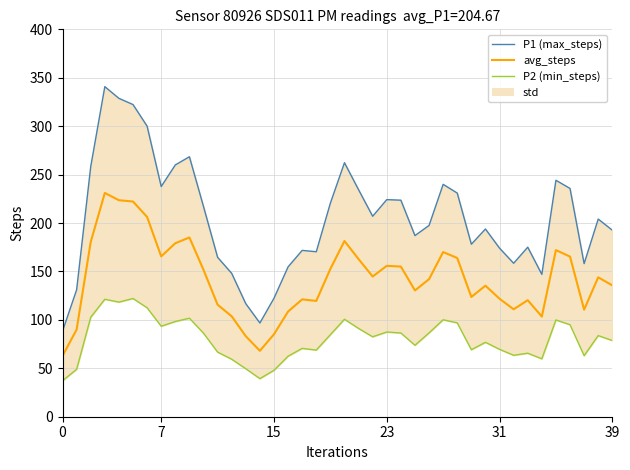

Which series has the largest total across all categories?

P1 (max_steps)